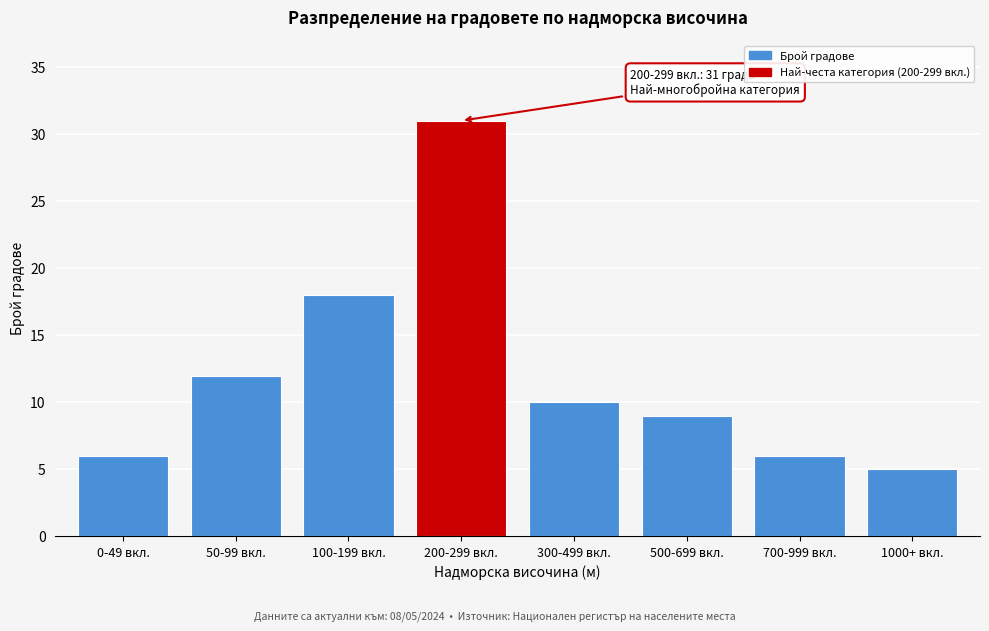

Reading left to right, transcribe all the data shown in this chart.

0-49 вкл.=6	50-99 вкл.=12	100-199 вкл.=18	200-299 вкл.=31	300-499 вкл.=10	500-699 вкл.=9	700-999 вкл.=6	1000+ вкл.=5